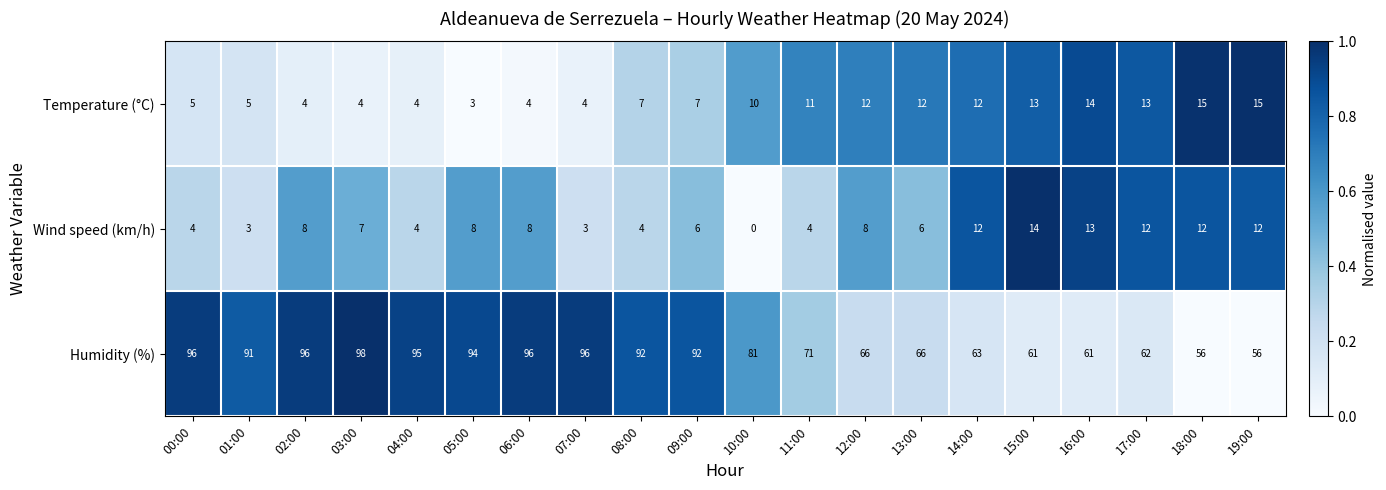

Is it true that Temperature (°C) equals 7 at 00:00?

False